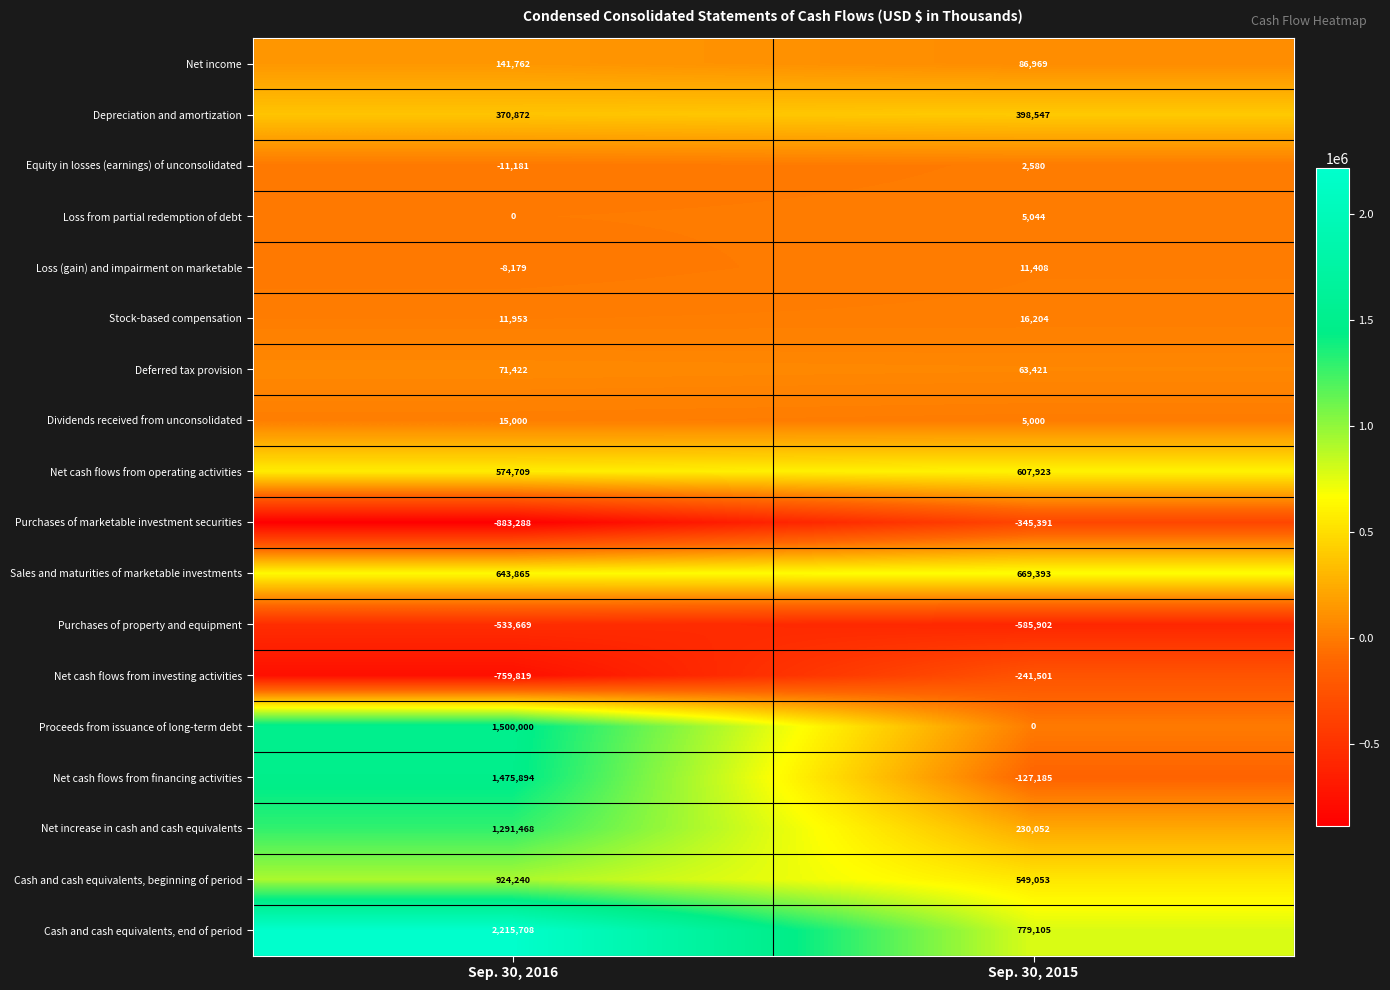

Which category has the highest value across all series?

Sep. 30, 2016